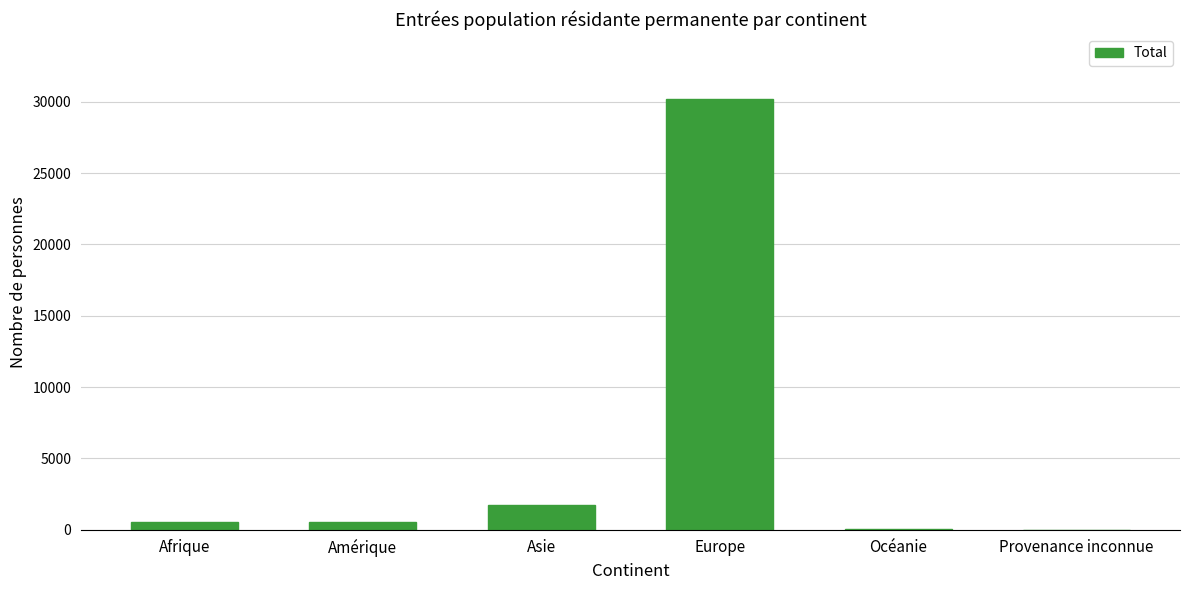

What value does the data have at Asie?

1708